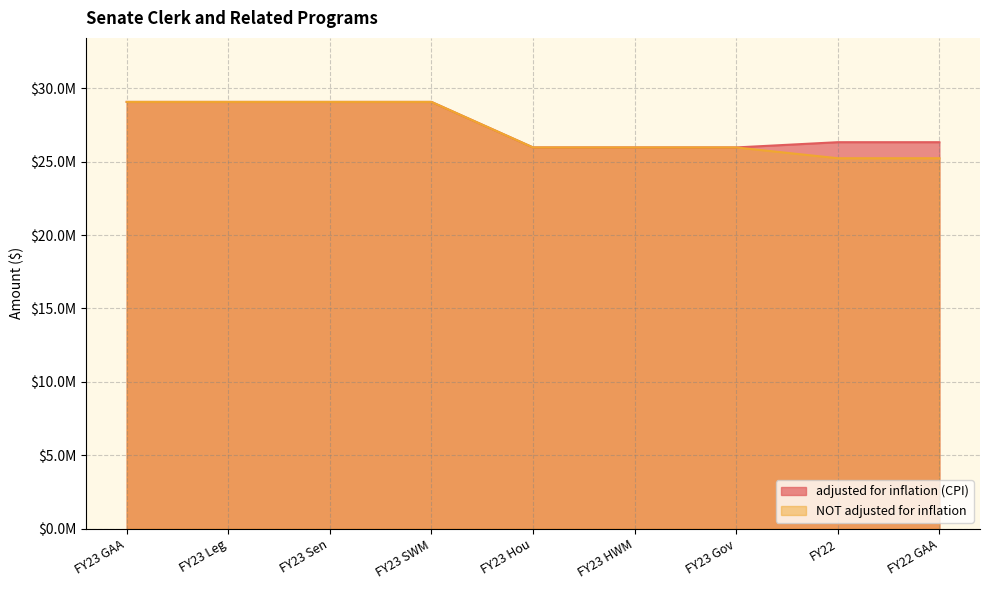

What is the label of the 3rd point from the right?

FY23 Gov